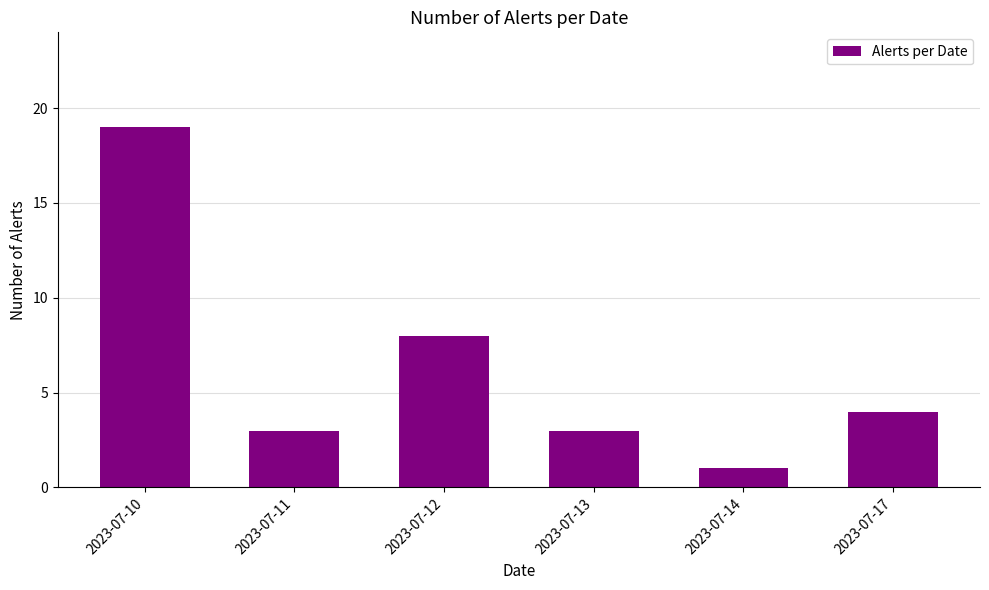

At which category does the chart reach its peak across all series?

2023-07-10